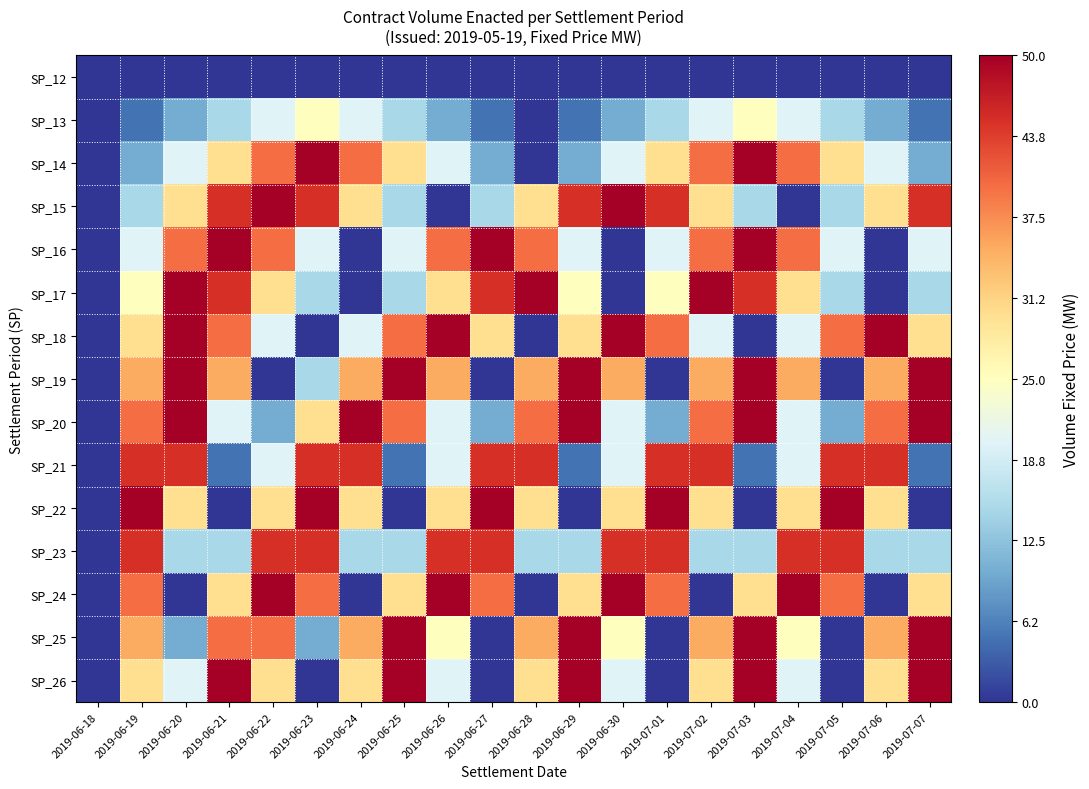

Reading right to left, transcribe all the data shown in this chart.

SP_12: 2019-07-07=0	2019-07-06=0	2019-07-05=0	2019-07-04=0	2019-07-03=0	2019-07-02=0	2019-07-01=0	2019-06-30=0	2019-06-29=0	2019-06-28=0	2019-06-27=0	2019-06-26=0	2019-06-25=0	2019-06-24=0	2019-06-23=0	2019-06-22=0	2019-06-21=0	2019-06-20=0	2019-06-19=0	2019-06-18=0
SP_13: 2019-07-07=5	2019-07-06=10	2019-07-05=15	2019-07-04=20	2019-07-03=25	2019-07-02=20	2019-07-01=15	2019-06-30=10	2019-06-29=5	2019-06-28=0	2019-06-27=5	2019-06-26=10	2019-06-25=15	2019-06-24=20	2019-06-23=25	2019-06-22=20	2019-06-21=15	2019-06-20=10	2019-06-19=5	2019-06-18=0
SP_14: 2019-07-07=10	2019-07-06=20	2019-07-05=30	2019-07-04=40	2019-07-03=50	2019-07-02=40	2019-07-01=30	2019-06-30=20	2019-06-29=10	2019-06-28=0	2019-06-27=10	2019-06-26=20	2019-06-25=30	2019-06-24=40	2019-06-23=50	2019-06-22=40	2019-06-21=30	2019-06-20=20	2019-06-19=10	2019-06-18=0
SP_15: 2019-07-07=45	2019-07-06=30	2019-07-05=15	2019-07-04=0	2019-07-03=15	2019-07-02=30	2019-07-01=45	2019-06-30=50	2019-06-29=45	2019-06-28=30	2019-06-27=15	2019-06-26=0	2019-06-25=15	2019-06-24=30	2019-06-23=45	2019-06-22=50	2019-06-21=45	2019-06-20=30	2019-06-19=15	2019-06-18=0
SP_16: 2019-07-07=20	2019-07-06=0	2019-07-05=20	2019-07-04=40	2019-07-03=50	2019-07-02=40	2019-07-01=20	2019-06-30=0	2019-06-29=20	2019-06-28=40	2019-06-27=50	2019-06-26=40	2019-06-25=20	2019-06-24=0	2019-06-23=20	2019-06-22=40	2019-06-21=50	2019-06-20=40	2019-06-19=20	2019-06-18=0
SP_17: 2019-07-07=15	2019-07-06=0	2019-07-05=15	2019-07-04=30	2019-07-03=45	2019-07-02=50	2019-07-01=25	2019-06-30=0	2019-06-29=25	2019-06-28=50	2019-06-27=45	2019-06-26=30	2019-06-25=15	2019-06-24=0	2019-06-23=15	2019-06-22=30	2019-06-21=45	2019-06-20=50	2019-06-19=25	2019-06-18=0
SP_18: 2019-07-07=30	2019-07-06=50	2019-07-05=40	2019-07-04=20	2019-07-03=0	2019-07-02=20	2019-07-01=40	2019-06-30=50	2019-06-29=30	2019-06-28=0	2019-06-27=30	2019-06-26=50	2019-06-25=40	2019-06-24=20	2019-06-23=0	2019-06-22=20	2019-06-21=40	2019-06-20=50	2019-06-19=30	2019-06-18=0
SP_19: 2019-07-07=50	2019-07-06=35	2019-07-05=0	2019-07-04=35	2019-07-03=50	2019-07-02=35	2019-07-01=0	2019-06-30=35	2019-06-29=50	2019-06-28=35	2019-06-27=0	2019-06-26=35	2019-06-25=50	2019-06-24=35	2019-06-23=15	2019-06-22=0	2019-06-21=35	2019-06-20=50	2019-06-19=35	2019-06-18=0
SP_20: 2019-07-07=50	2019-07-06=40	2019-07-05=10	2019-07-04=20	2019-07-03=50	2019-07-02=40	2019-07-01=10	2019-06-30=20	2019-06-29=50	2019-06-28=40	2019-06-27=10	2019-06-26=20	2019-06-25=40	2019-06-24=50	2019-06-23=30	2019-06-22=10	2019-06-21=20	2019-06-20=50	2019-06-19=40	2019-06-18=0
SP_21: 2019-07-07=5	2019-07-06=45	2019-07-05=45	2019-07-04=20	2019-07-03=5	2019-07-02=45	2019-07-01=45	2019-06-30=20	2019-06-29=5	2019-06-28=45	2019-06-27=45	2019-06-26=20	2019-06-25=5	2019-06-24=45	2019-06-23=45	2019-06-22=20	2019-06-21=5	2019-06-20=45	2019-06-19=45	2019-06-18=0
SP_22: 2019-07-07=0	2019-07-06=30	2019-07-05=50	2019-07-04=30	2019-07-03=0	2019-07-02=30	2019-07-01=50	2019-06-30=30	2019-06-29=0	2019-06-28=30	2019-06-27=50	2019-06-26=30	2019-06-25=0	2019-06-24=30	2019-06-23=50	2019-06-22=30	2019-06-21=0	2019-06-20=30	2019-06-19=50	2019-06-18=0
SP_23: 2019-07-07=15	2019-07-06=15	2019-07-05=45	2019-07-04=45	2019-07-03=15	2019-07-02=15	2019-07-01=45	2019-06-30=45	2019-06-29=15	2019-06-28=15	2019-06-27=45	2019-06-26=45	2019-06-25=15	2019-06-24=15	2019-06-23=45	2019-06-22=45	2019-06-21=15	2019-06-20=15	2019-06-19=45	2019-06-18=0
SP_24: 2019-07-07=30	2019-07-06=0	2019-07-05=40	2019-07-04=50	2019-07-03=30	2019-07-02=0	2019-07-01=40	2019-06-30=50	2019-06-29=30	2019-06-28=0	2019-06-27=40	2019-06-26=50	2019-06-25=30	2019-06-24=0	2019-06-23=40	2019-06-22=50	2019-06-21=30	2019-06-20=0	2019-06-19=40	2019-06-18=0
SP_25: 2019-07-07=50	2019-07-06=35	2019-07-05=0	2019-07-04=25	2019-07-03=50	2019-07-02=35	2019-07-01=0	2019-06-30=25	2019-06-29=50	2019-06-28=35	2019-06-27=0	2019-06-26=25	2019-06-25=50	2019-06-24=35	2019-06-23=10	2019-06-22=40	2019-06-21=40	2019-06-20=10	2019-06-19=35	2019-06-18=0
SP_26: 2019-07-07=50	2019-07-06=30	2019-07-05=0	2019-07-04=20	2019-07-03=50	2019-07-02=30	2019-07-01=0	2019-06-30=20	2019-06-29=50	2019-06-28=30	2019-06-27=0	2019-06-26=20	2019-06-25=50	2019-06-24=30	2019-06-23=0	2019-06-22=30	2019-06-21=50	2019-06-20=20	2019-06-19=30	2019-06-18=0